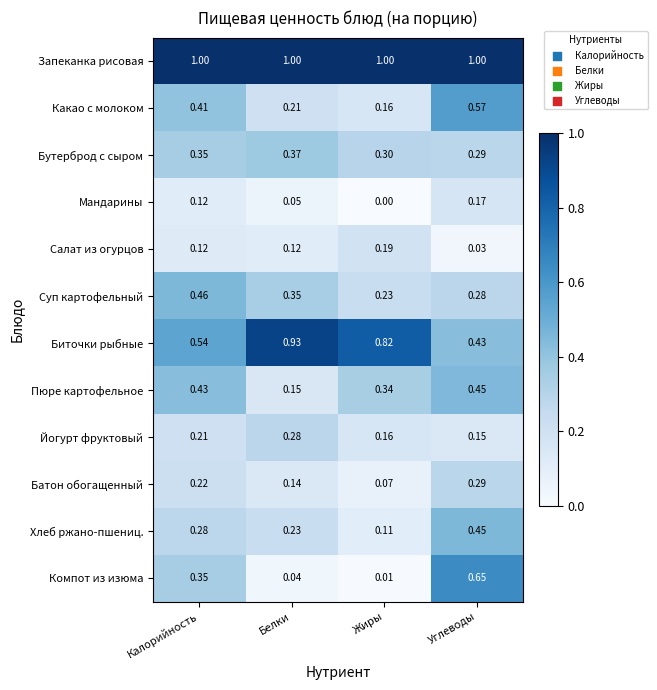

At which category is the sum across all series the highest?

Углеводы